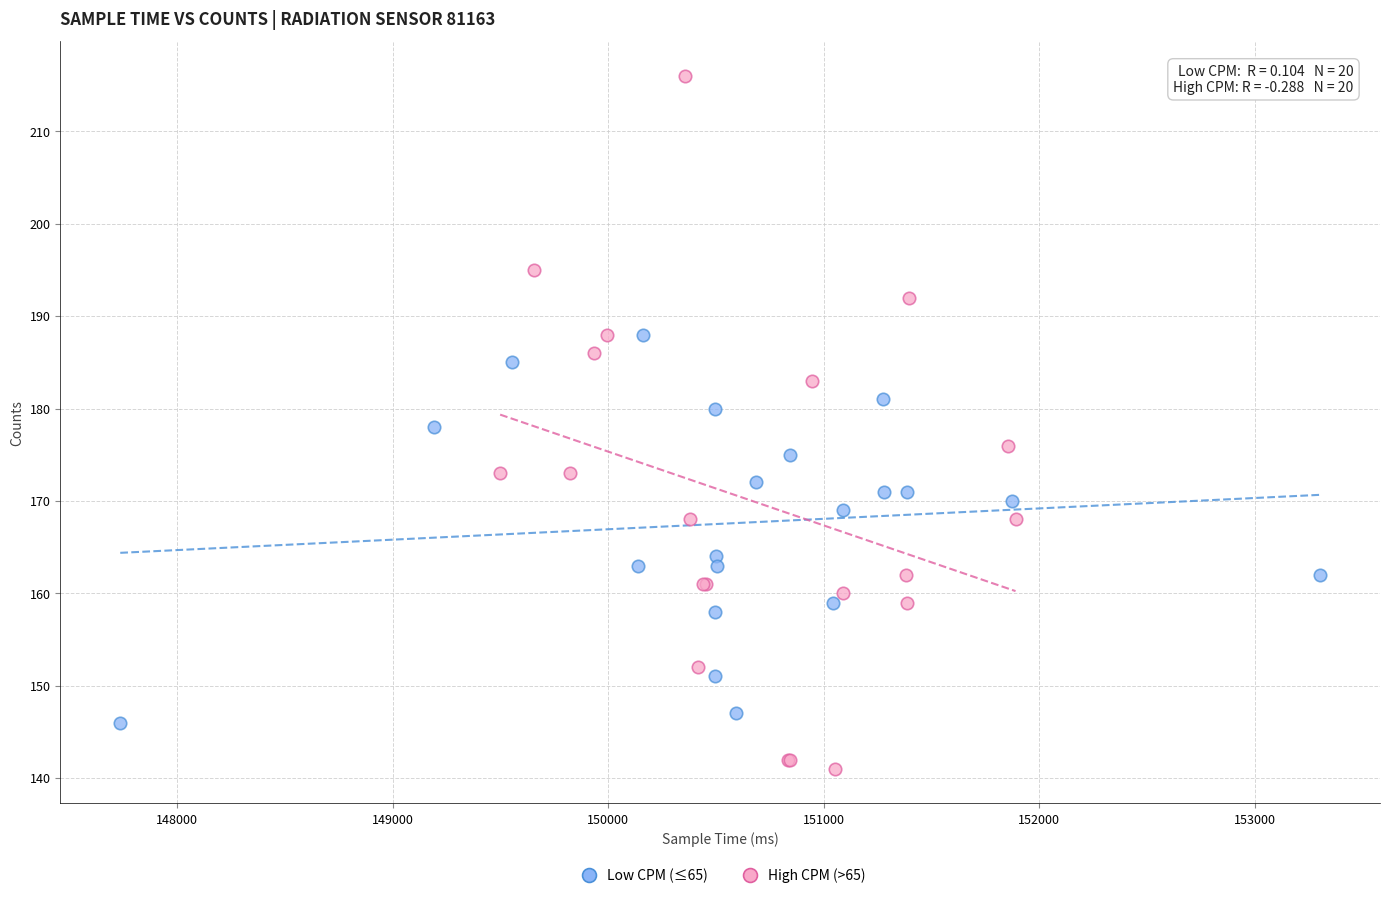

Which series has the largest Y range (max minus min)?

High CPM (>65)